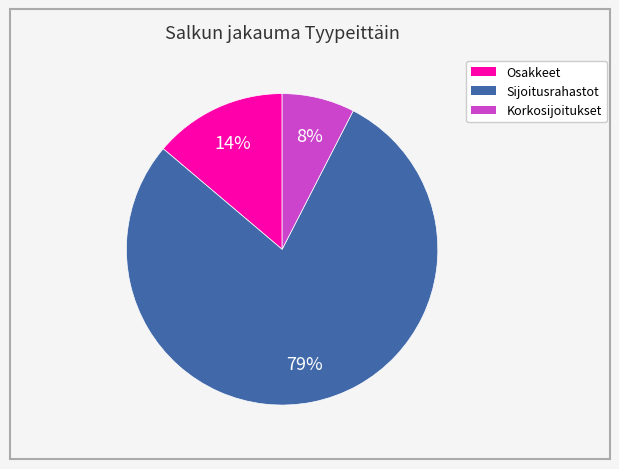

To the nearest percent, what percentage of the pie is Korkosijoitukset?

8%